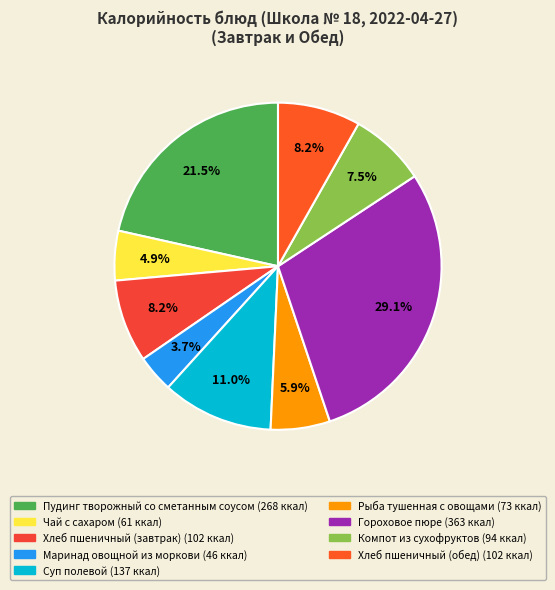

What percentage is NOT represented by Маринад овощной из моркови?

96.3%